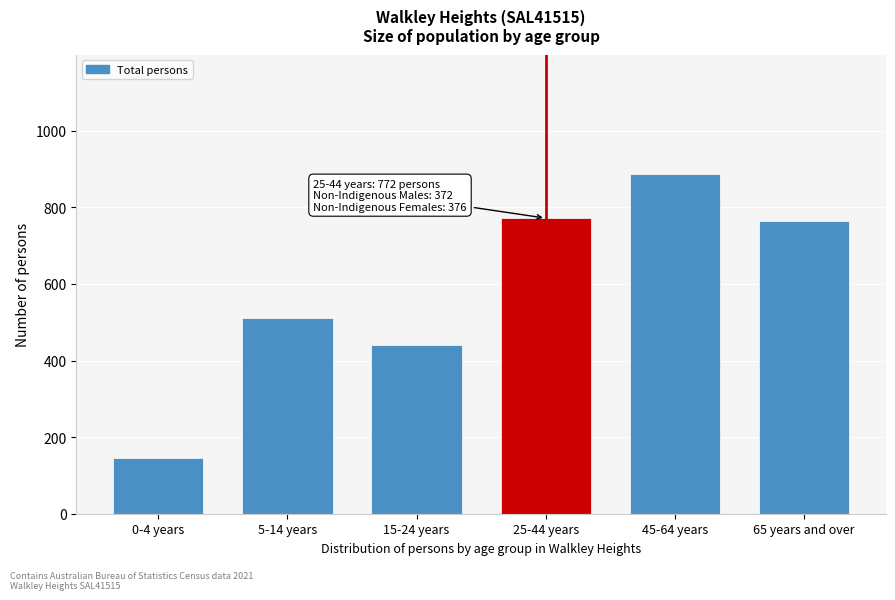

Reading left to right, what are all the values shown in this chart?

145	510	441	772	888	764